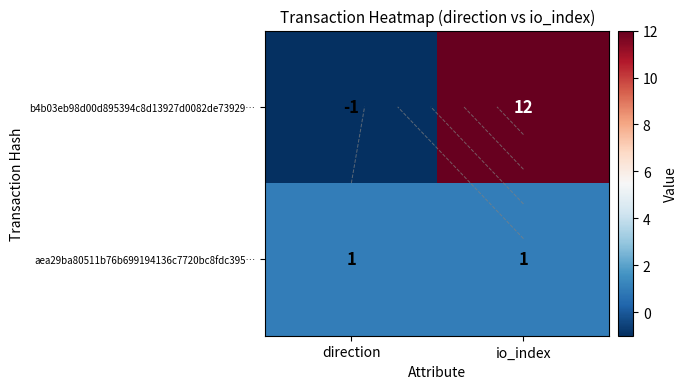

True or false: aea29ba80511b76b699194136c7720bc8fdc395… has a value of 1 at io_index.

True